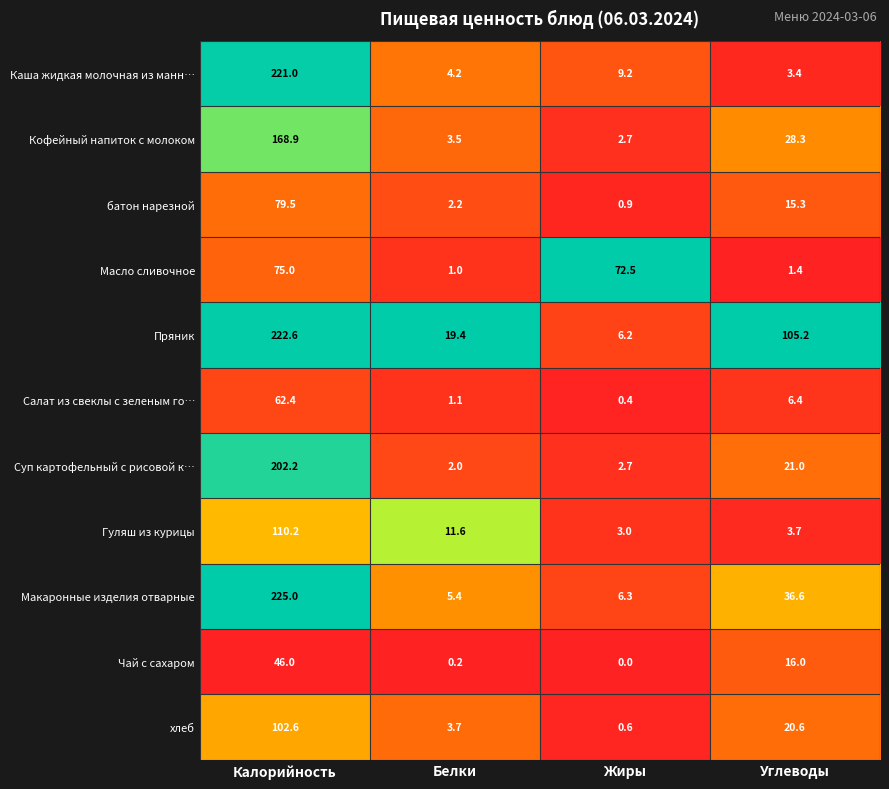

What is the difference between the Масло сливочное values at Углеводы and Калорийность?

73.6